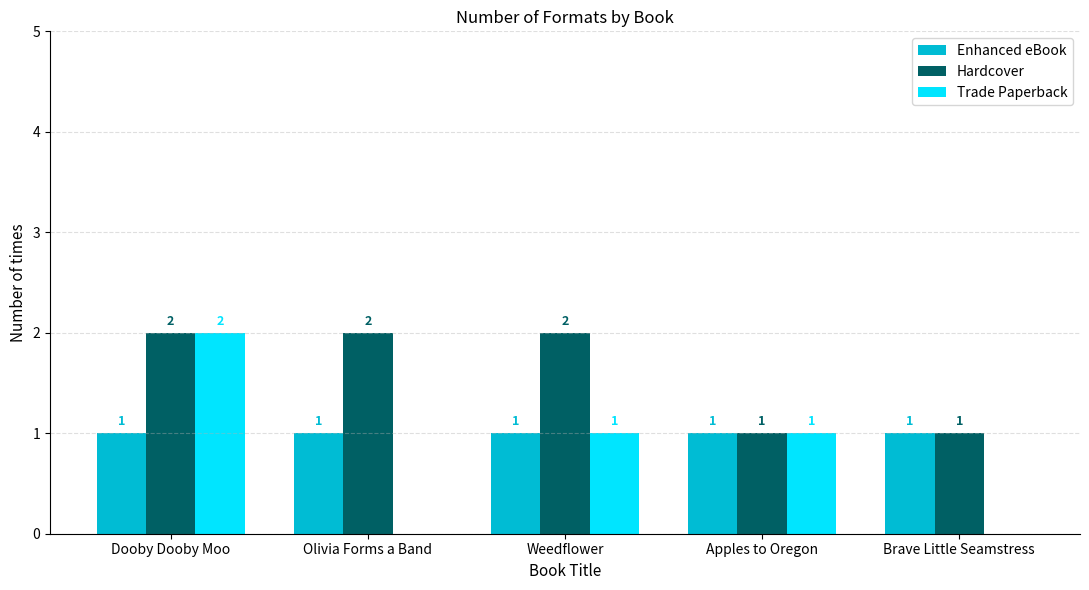

What is the sum of all Trade Paperback values?

4